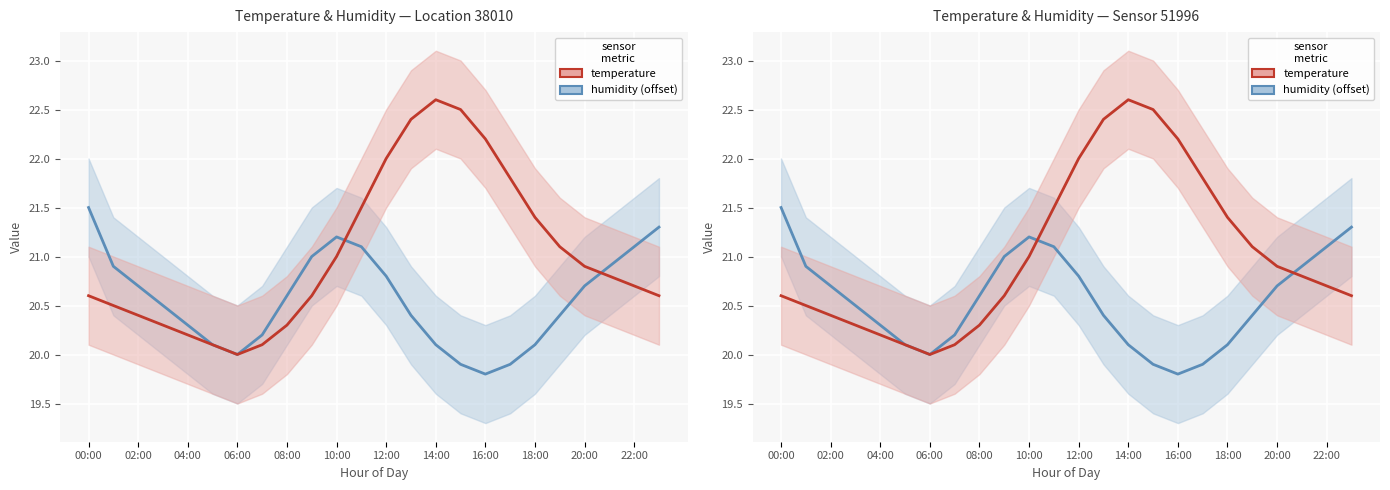

What is the average value of the humidity series?

20.6